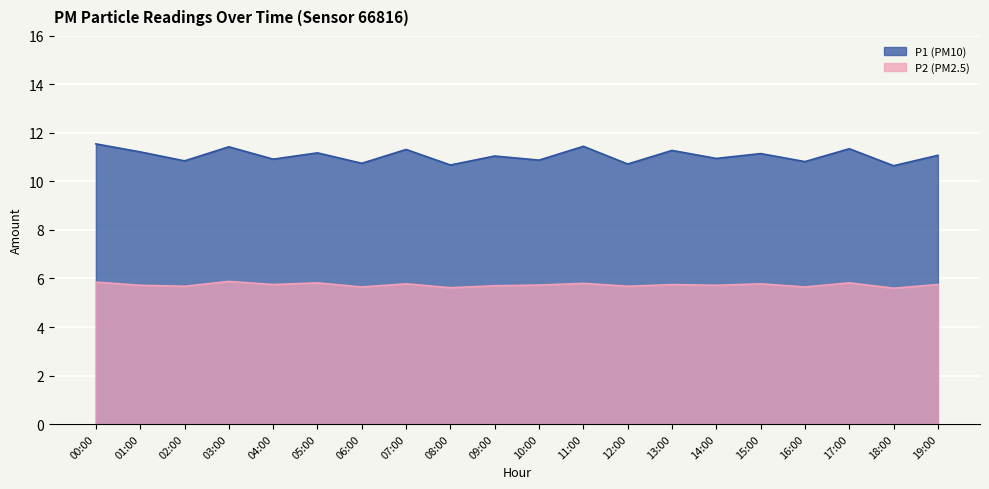

Is it true that P1 equals 18.4 at 14:00?

False